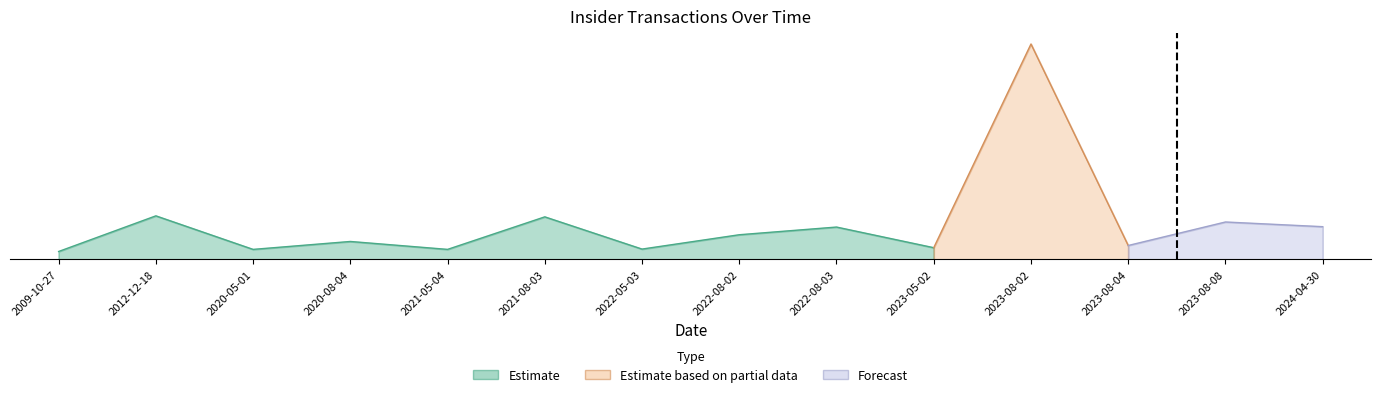

What is the sum of all values?

686.1